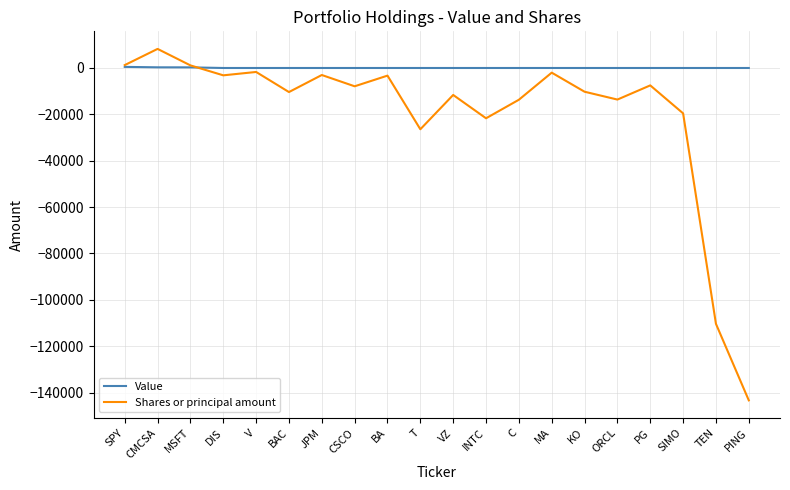

What are all the series names shown in the legend?

Value, Shares or principal amount